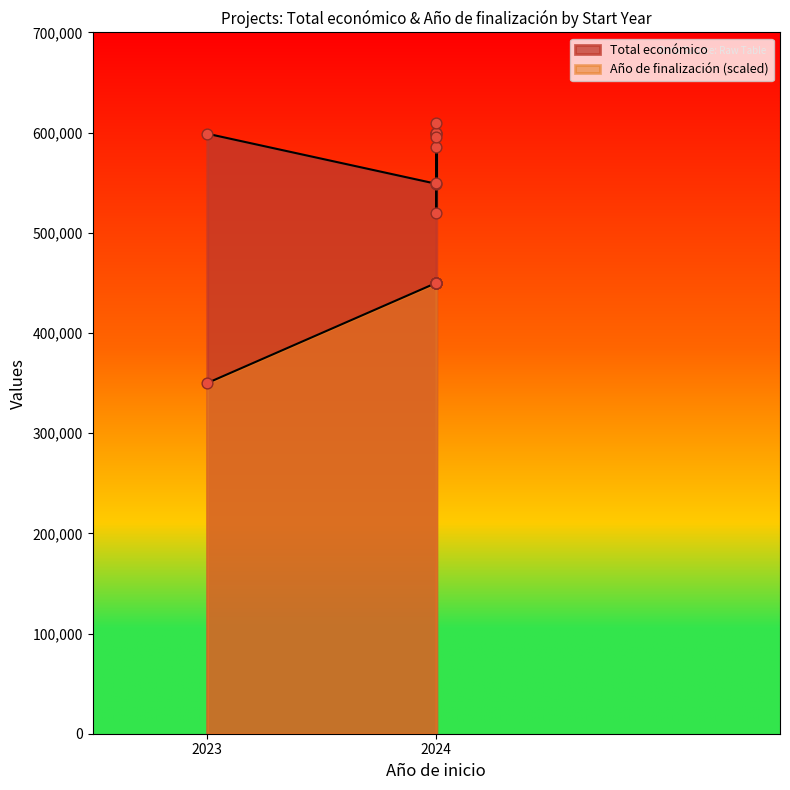

What are all the series names shown in the legend?

Total económico, Año de finalización